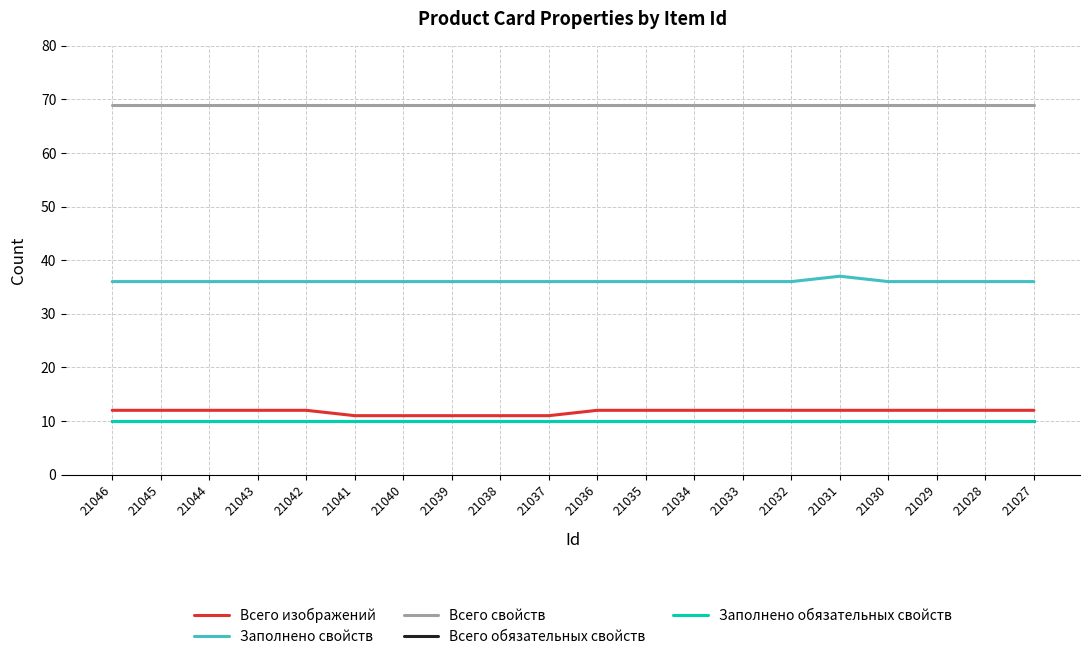

Reading left to right, list all the values displayed in this chart.

Всего изображений: 21046=12	21045=12	21044=12	21043=12	21042=12	21041=11	21040=11	21039=11	21038=11	21037=11	21036=12	21035=12	21034=12	21033=12	21032=12	21031=12	21030=12	21029=12	21028=12	21027=12
Заполнено свойств: 21046=36	21045=36	21044=36	21043=36	21042=36	21041=36	21040=36	21039=36	21038=36	21037=36	21036=36	21035=36	21034=36	21033=36	21032=36	21031=37	21030=36	21029=36	21028=36	21027=36
Всего свойств: 21046=69	21045=69	21044=69	21043=69	21042=69	21041=69	21040=69	21039=69	21038=69	21037=69	21036=69	21035=69	21034=69	21033=69	21032=69	21031=69	21030=69	21029=69	21028=69	21027=69
Всего обязательных свойств: 21046=10	21045=10	21044=10	21043=10	21042=10	21041=10	21040=10	21039=10	21038=10	21037=10	21036=10	21035=10	21034=10	21033=10	21032=10	21031=10	21030=10	21029=10	21028=10	21027=10
Заполнено обязательных свойств: 21046=10	21045=10	21044=10	21043=10	21042=10	21041=10	21040=10	21039=10	21038=10	21037=10	21036=10	21035=10	21034=10	21033=10	21032=10	21031=10	21030=10	21029=10	21028=10	21027=10